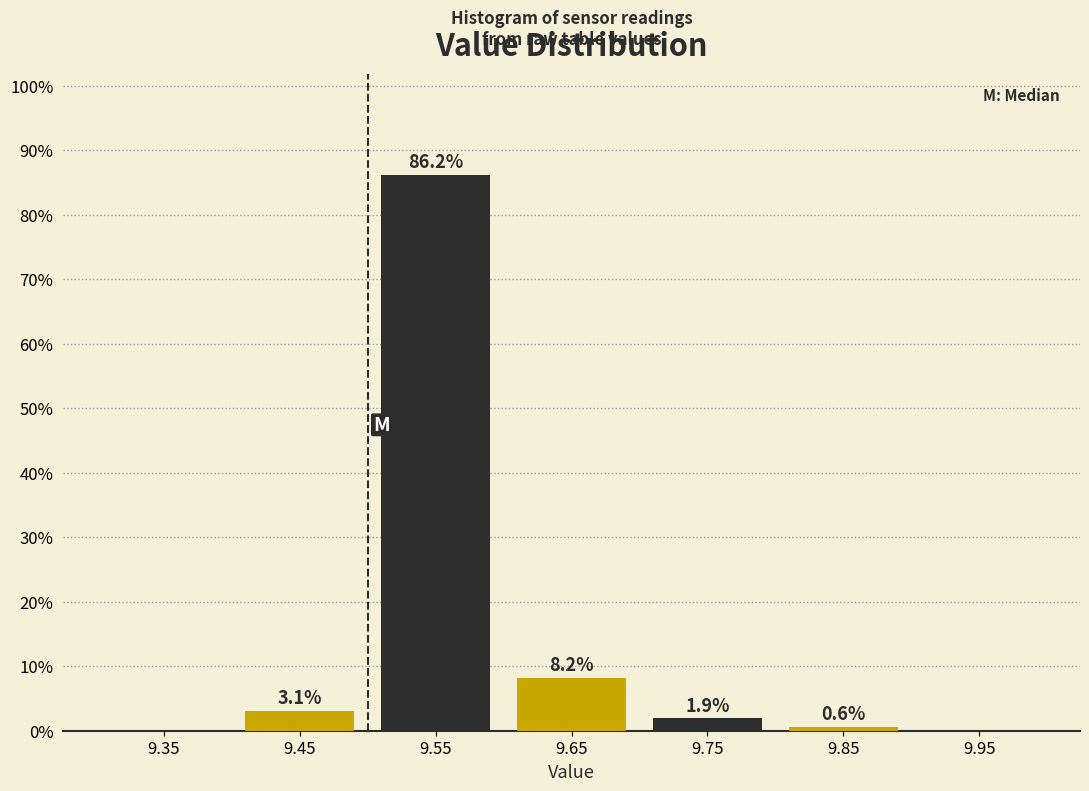

Reading left to right, list all the values displayed in this chart.

9.35=0.0	9.45=3.1	9.55=86.2	9.65=8.2	9.75=1.9	9.85=0.6	9.95=0.0